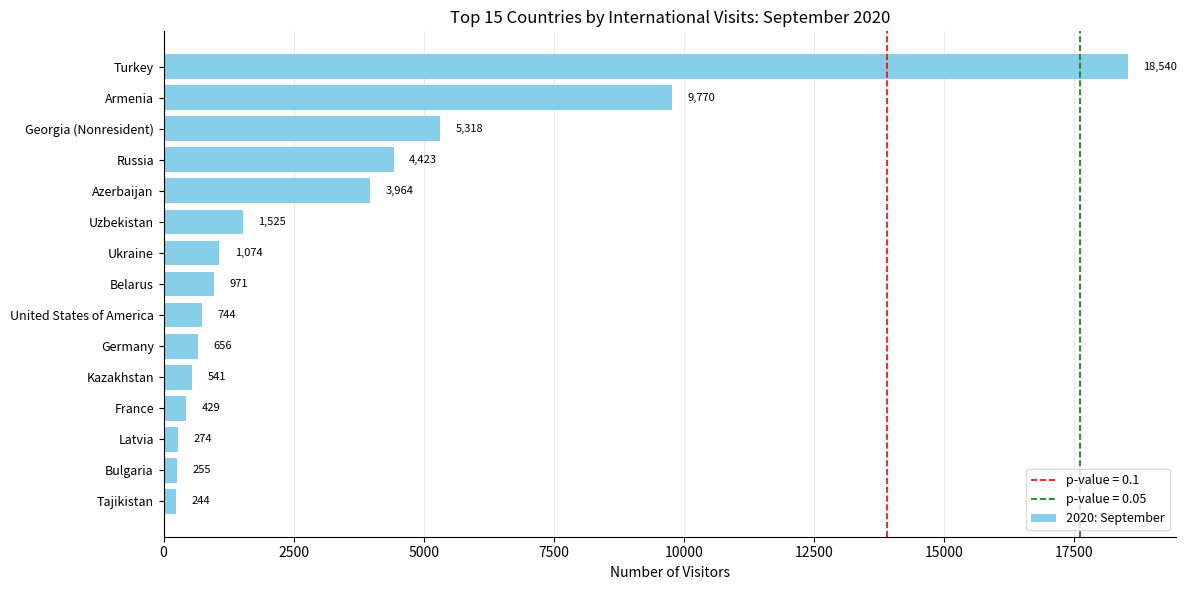

Reading top to bottom, extract all data points from this chart.

Turkey=18540	Armenia=9770	Georgia (Nonresident)=5318	Russia=4423	Azerbaijan=3964	Uzbekistan=1525	Ukraine=1074	Belarus=971	United States of America=744	Germany=656	Kazakhstan=541	France=429	Latvia=274	Bulgaria=255	Tajikistan=244